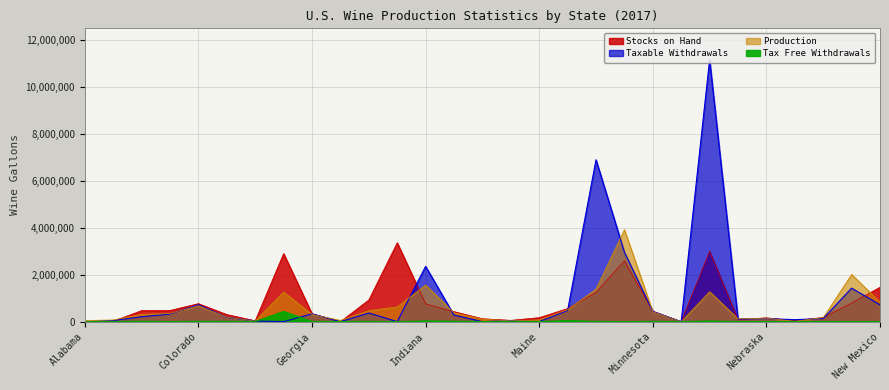

At how many categories does at least one series exceed 9957930?

1